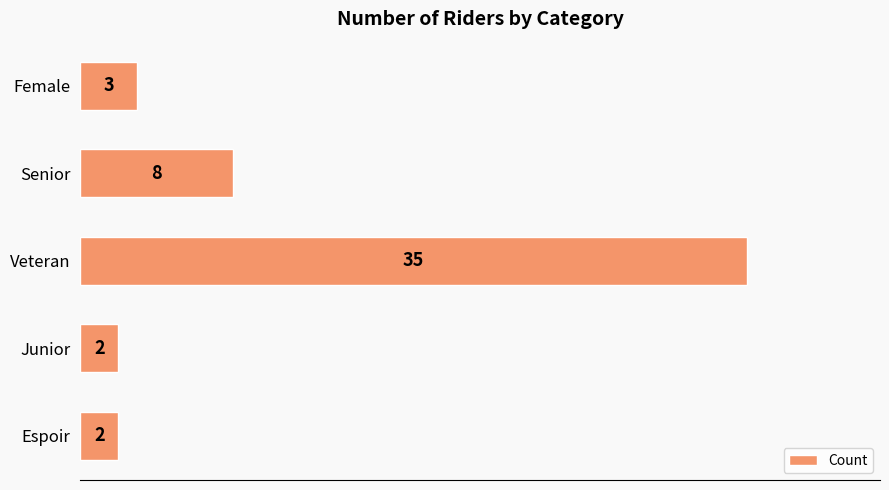

Reading top to bottom, extract all data points from this chart.

Female=3	Senior=8	Veteran=35	Junior=2	Espoir=2